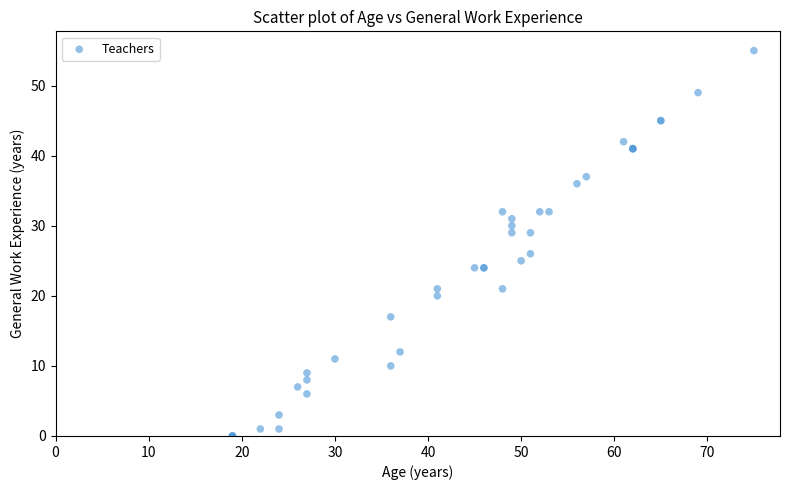

What Y value in the scatter plot is closest to 27?

26